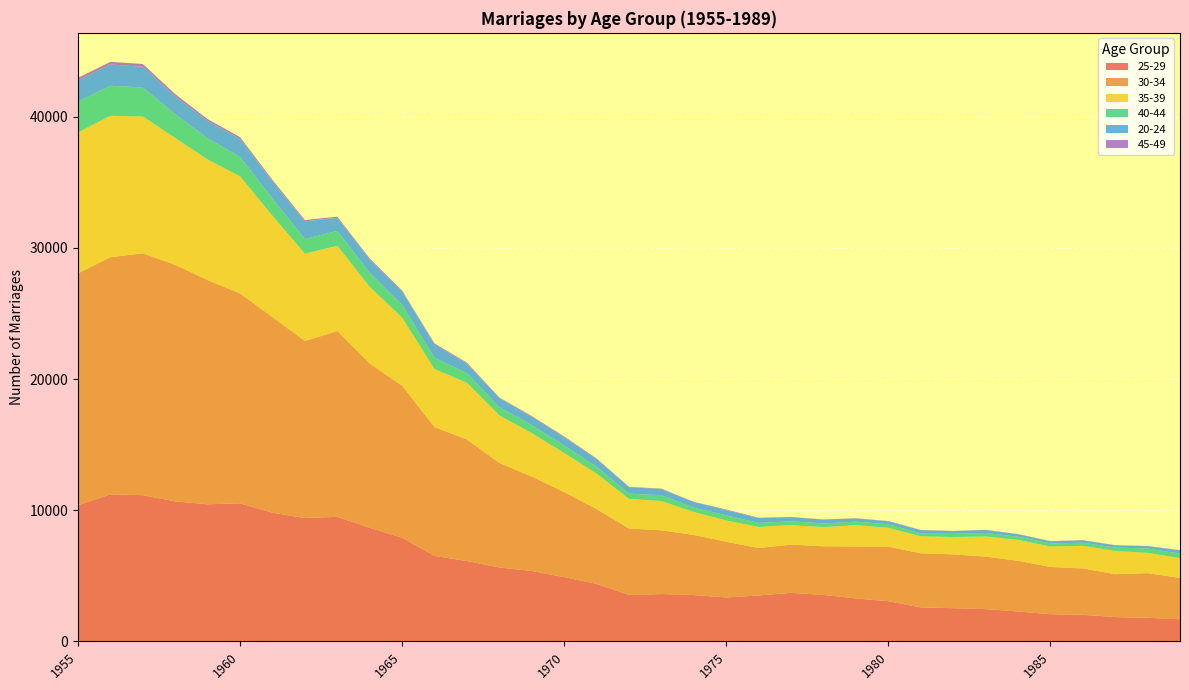

Reading left to right, list all the values displayed in this chart.

25-29: 10380	11204	11149	10673	10449	10522	9805	9403	9495	8658	7901	6518	6125	5633	5369	4896	4386	3539	3610	3533	3349	3500	3701	3543	3275	3064	2591	2529	2460	2278	2072	2026	1854	1799	1684
30-34: 17676	18083	18435	18032	17088	16009	14915	13500	14163	12524	11589	9815	9265	7969	7199	6482	5699	5064	4857	4585	4247	3616	3673	3706	3961	4156	4123	4103	4005	3870	3602	3537	3268	3402	3150
35-39: 10745	10780	10432	9667	9196	8920	7718	6657	6500	5847	5192	4425	4322	3622	3309	2982	2703	2257	2230	1747	1625	1605	1494	1465	1629	1433	1298	1322	1532	1589	1558	1719	1774	1547	1518
40-44: 2349	2291	2207	1820	1614	1478	1316	1113	1135	1068	972	853	735	623	616	564	519	403	440	330	389	310	287	277	265	275	225	244	261	247	236	236	259	334	336
20-24: 1611	1623	1581	1332	1316	1380	1299	1351	1001	1009	1023	1035	721	687	633	633	596	496	466	426	400	367	310	293	239	228	238	206	229	186	165	184	165	176	245
45-49: 203	201	212	192	151	129	127	96	84	82	67	69	77	56	53	65	43	25	42	16	43	27	22	15	20	18	21	16	17	13	13	16	16	13	23